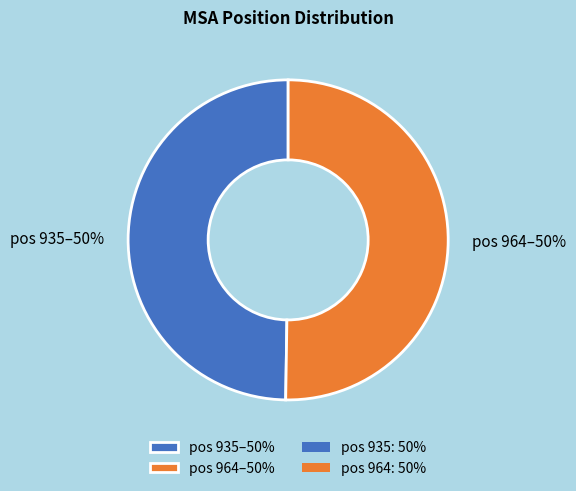

The pos 935–50% slice represents 41% of the pie. True or false?

False